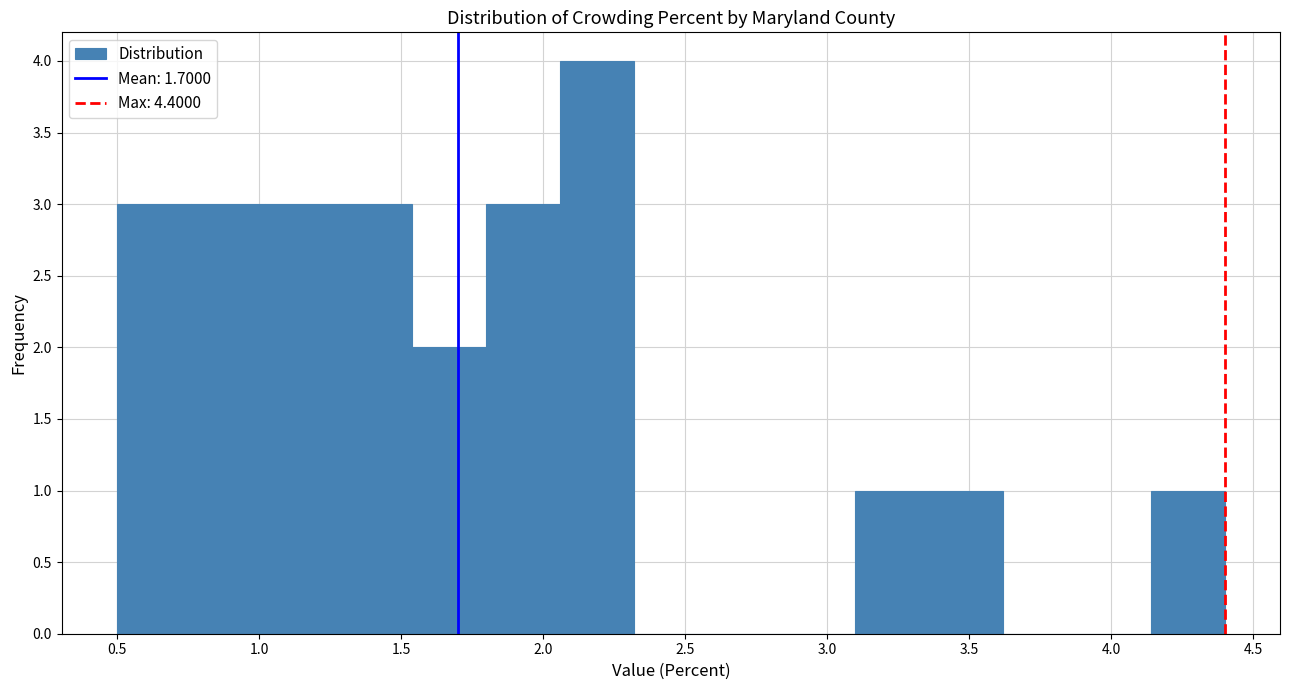

Reading left to right, list every bar in this chart as the range it spans on the x-axis followed by its height. Neither the bar edges nor the heights are printed on the chart, so give them approximately, as read against the axes.

0.50 to 0.76: 3
0.76 to 1.02: 3
1.02 to 1.28: 3
1.28 to 1.54: 3
1.54 to 1.80: 2
1.80 to 2.06: 3
2.06 to 2.32: 4
2.32 to 2.58: 0
2.58 to 2.84: 0
2.84 to 3.10: 0
3.10 to 3.36: 1
3.36 to 3.62: 1
3.62 to 3.88: 0
3.88 to 4.14: 0
4.14 to 4.40: 1